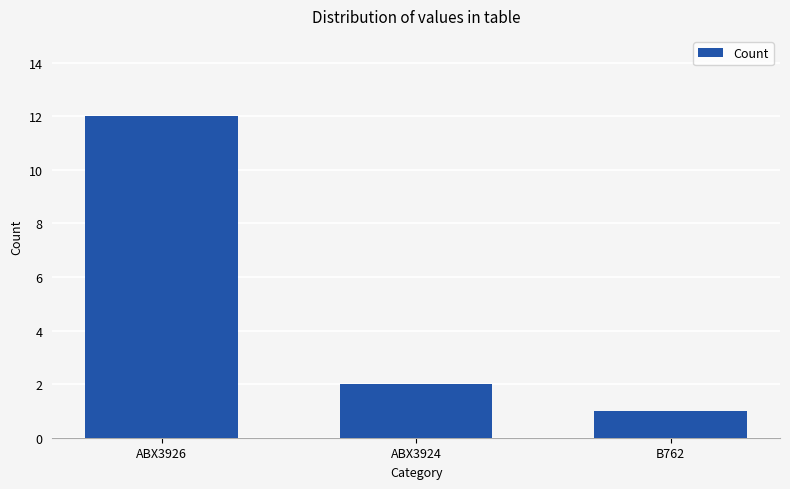

What is the greatest value displayed?

12